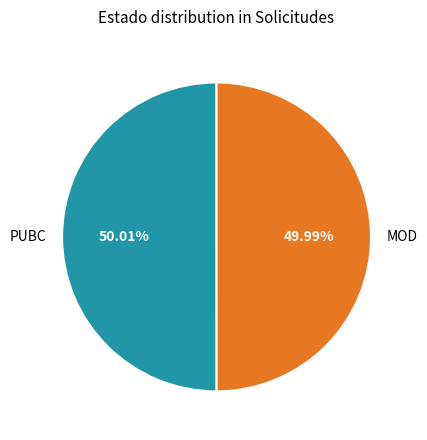

Approximately how many times larger is the value at PUBC compared to MOD?

1.0